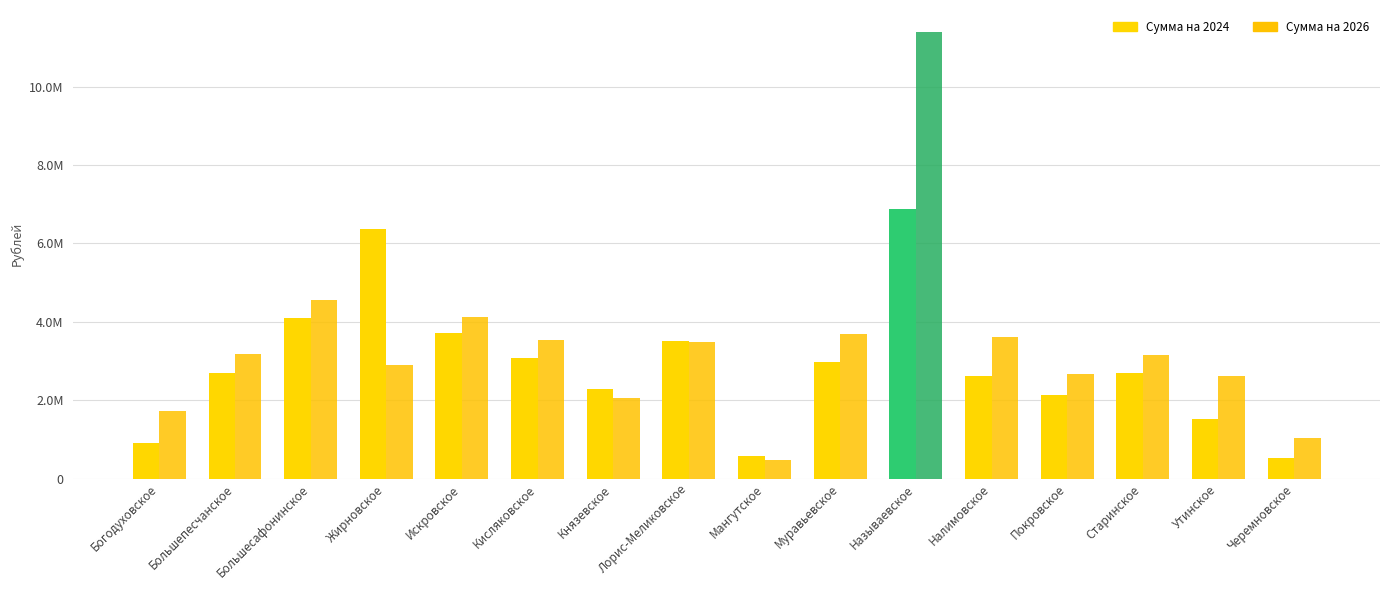

What is the spread (max minus min) of values at Утинское?

1105178.6